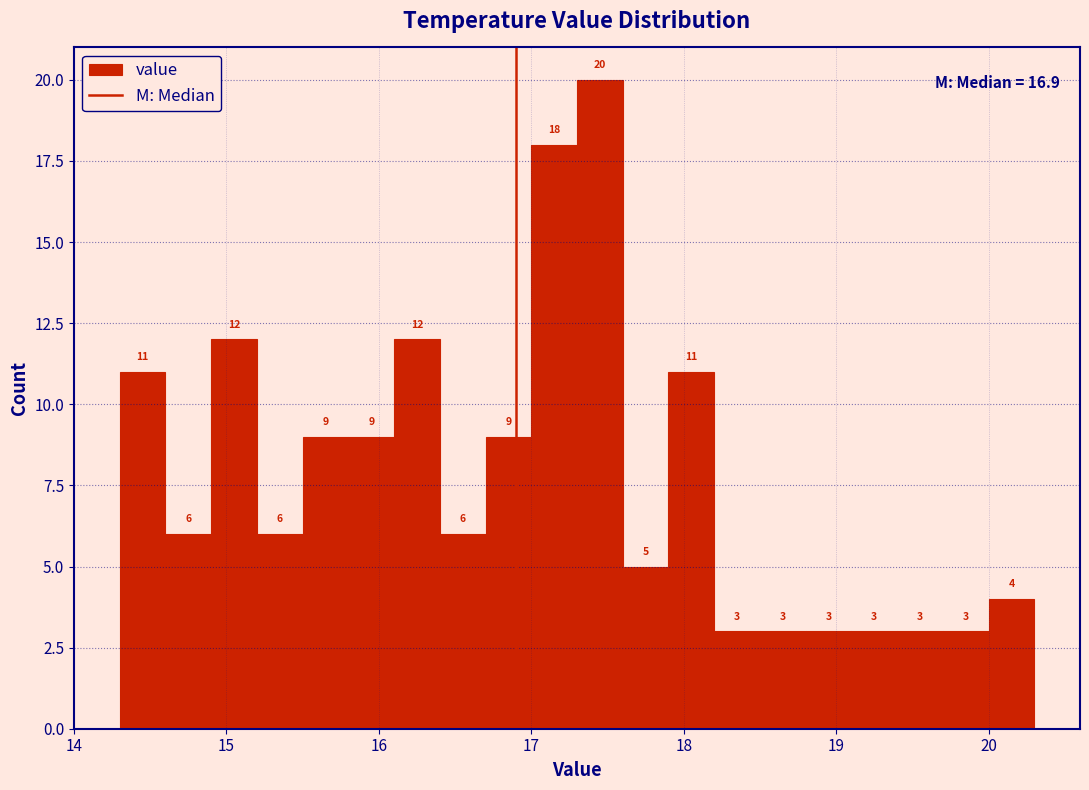

Read against the x-axis, roughly where is the centre of the tallest bar?

17.5